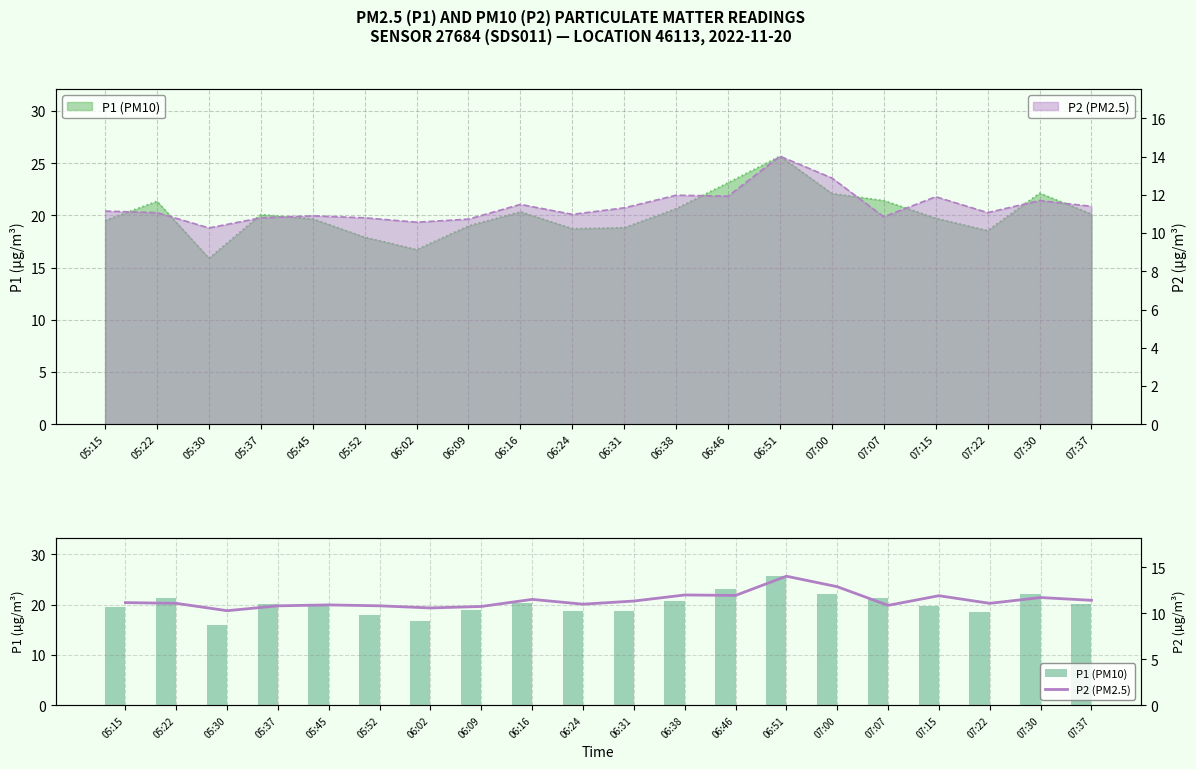

Rank the series by their average value, from lowest to highest.

P2 (PM2.5), P1 (PM10)